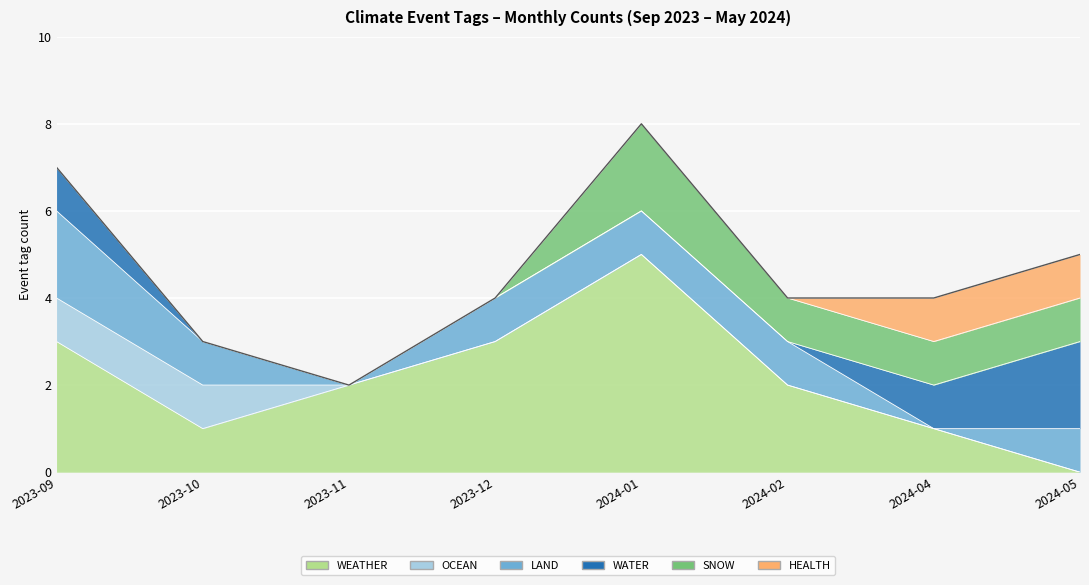

Reading right to left, list all the values displayed in this chart.

WEATHER: 2024-05=0	2024-04=1	2024-02=2	2024-01=5	2023-12=3	2023-11=2	2023-10=1	2023-09=3
OCEAN: 2024-05=0	2024-04=0	2024-02=0	2024-01=0	2023-12=0	2023-11=0	2023-10=1	2023-09=1
LAND: 2024-05=1	2024-04=0	2024-02=1	2024-01=1	2023-12=1	2023-11=0	2023-10=1	2023-09=2
WATER: 2024-05=2	2024-04=1	2024-02=0	2024-01=0	2023-12=0	2023-11=0	2023-10=0	2023-09=1
SNOW: 2024-05=1	2024-04=1	2024-02=1	2024-01=2	2023-12=0	2023-11=0	2023-10=0	2023-09=0
HEALTH: 2024-05=1	2024-04=1	2024-02=0	2024-01=0	2023-12=0	2023-11=0	2023-10=0	2023-09=0